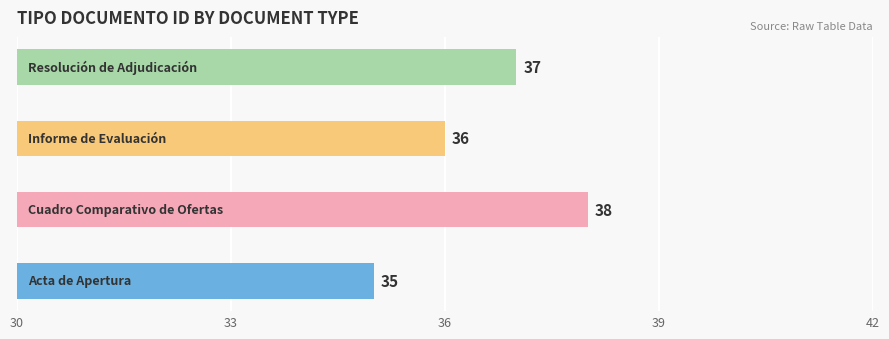

What is the sum of all values?

146